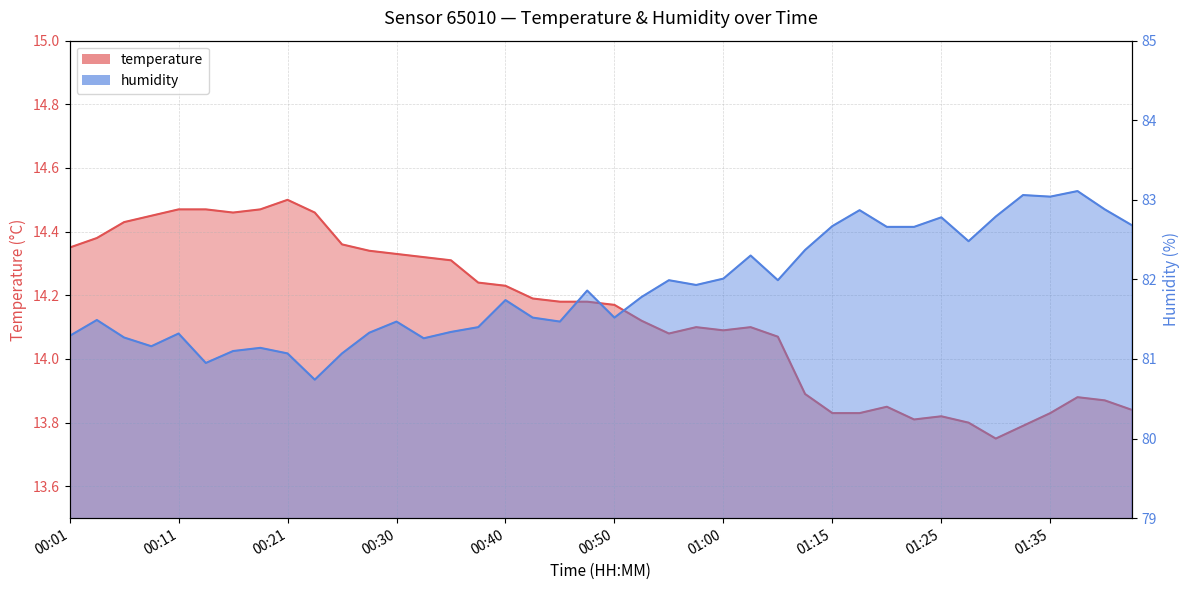

Rank the categories by temperature value from highest to lowest.

00:21, 00:11, 00:13, 00:18, 00:16, 00:23, 00:09, 00:06, 00:04, 00:26, 00:01, 00:28, 00:30, 00:33, 00:35, 00:38, 00:40, 00:43, 00:45, 00:48, 00:50, 00:52, 00:57, 01:02, 01:00, 00:55, 01:05, 01:13, 01:37, 01:40, 01:20, 01:42, 01:15, 01:18, 01:35, 01:25, 01:23, 01:28, 01:33, 01:30